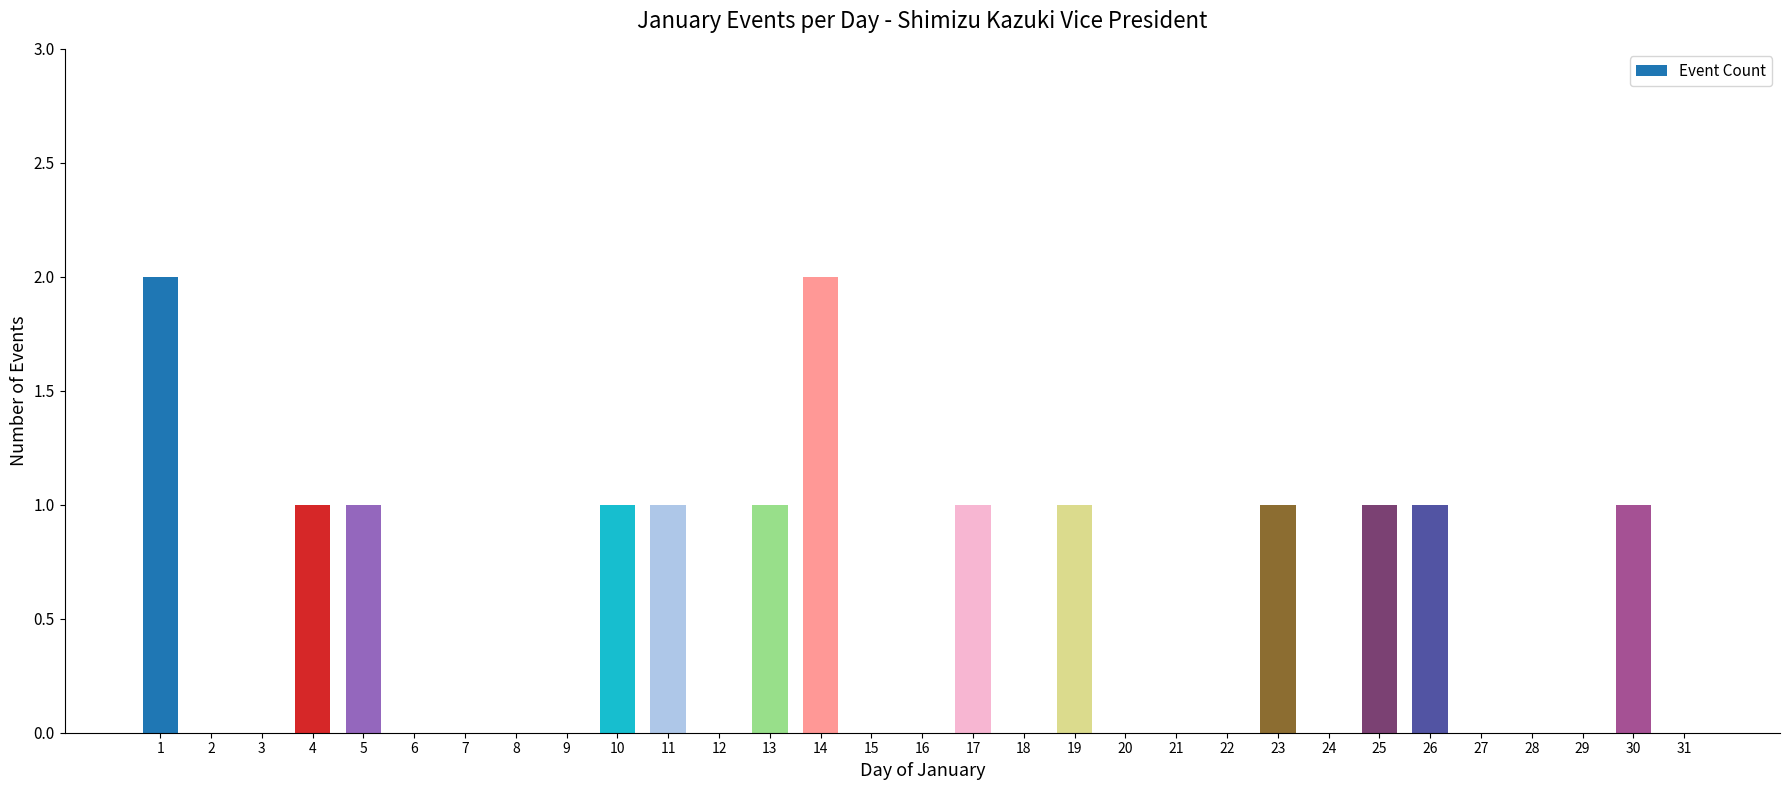

Count the values in the range 0 to 1.

29